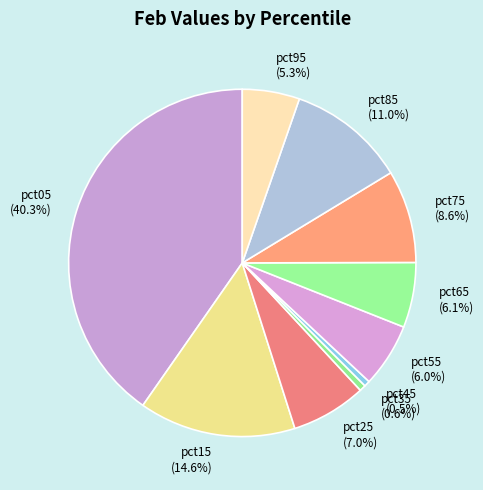

Does pct05 represent more than half of the total?

No